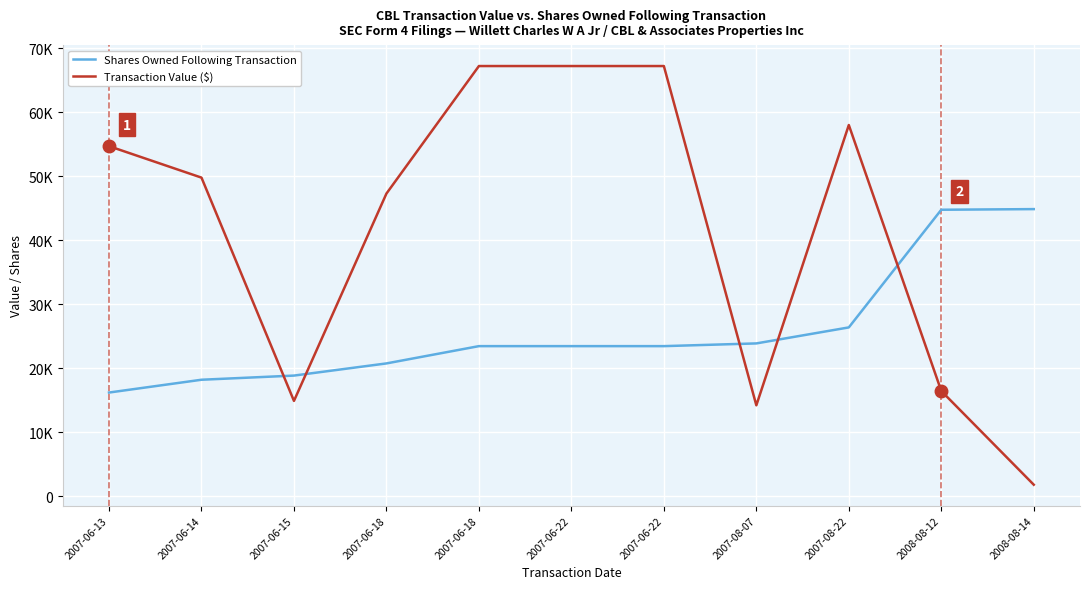

Is this an area chart (filled region under the line)?

No